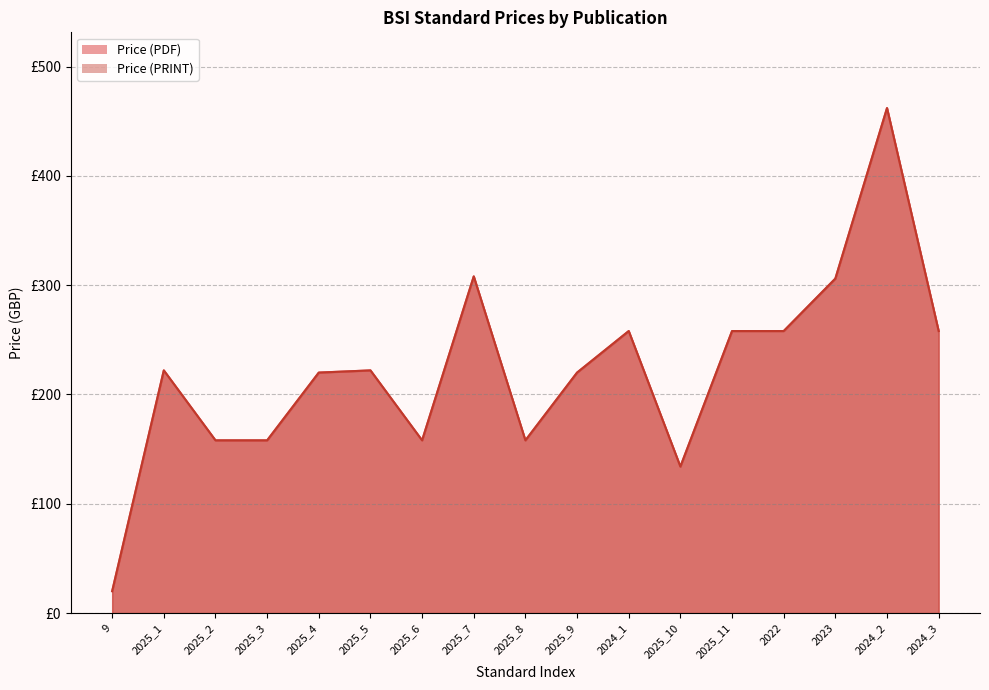

How many lines are shown in the chart?

2